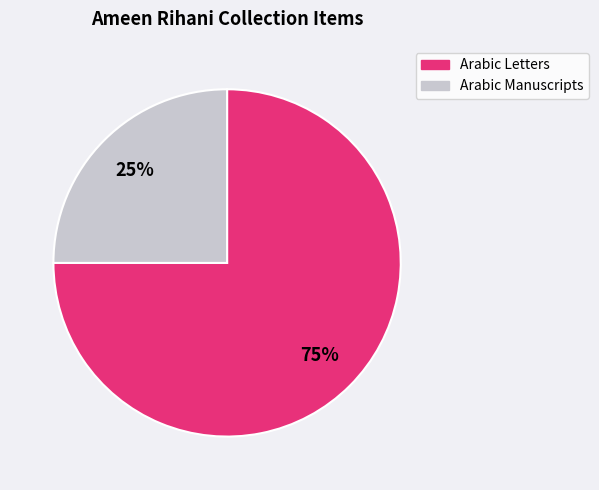

Is there a majority slice in this chart?

Yes